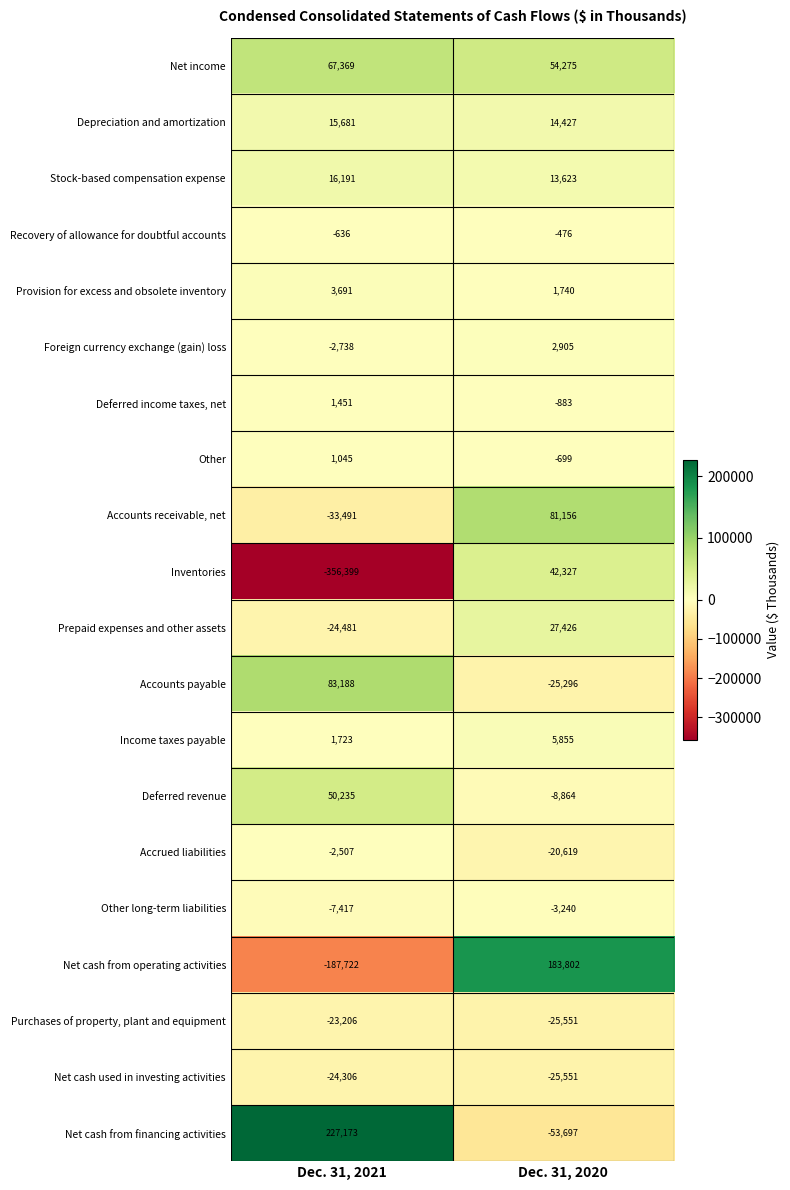

What value does the Net cash from financing activities series have at Dec. 31, 2020?

-53697